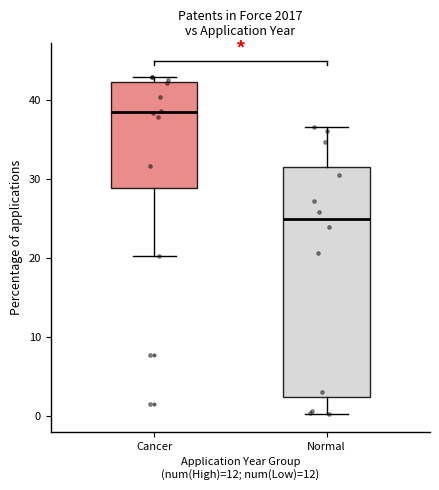

Reading left to right, transcribe this box plot: for each box, give where its median line is, the range the box spans, and where its two whiskers end, as read against the y-axis. The values are not printed on the chart, so give them approximately, as read against the axis.

Cancer: median 39, box 29 to 42, whiskers 20 to 43
Normal: median 25, box 2 to 32, whiskers 0 to 37